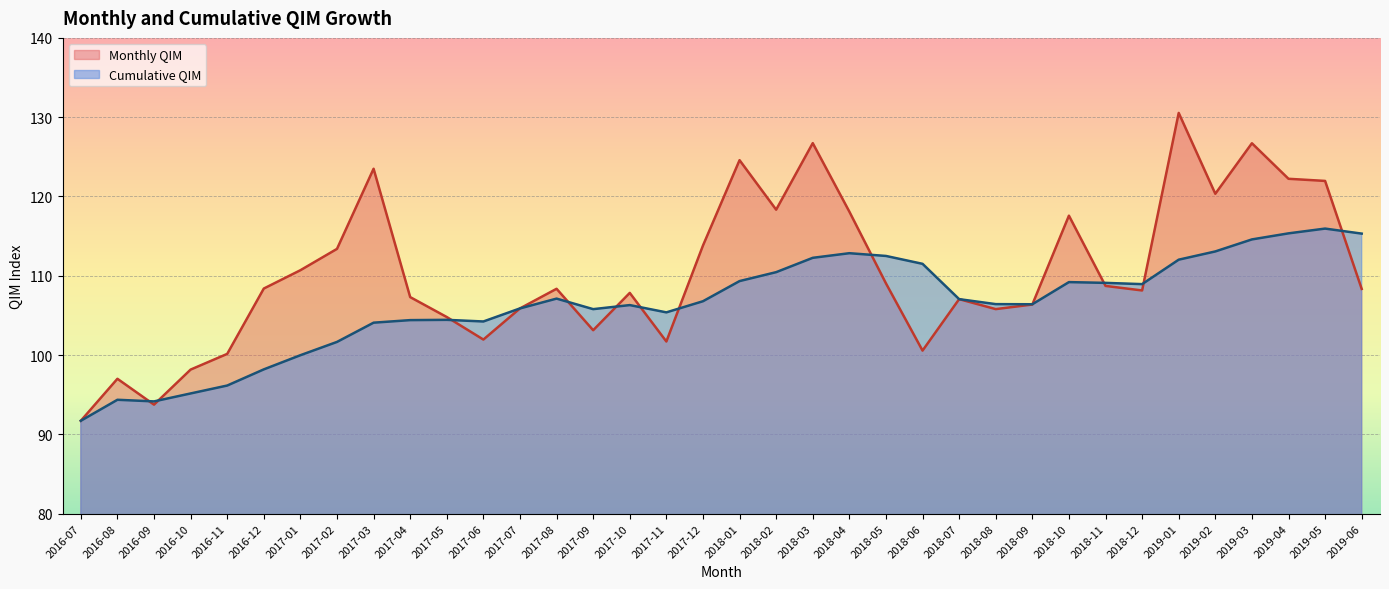

How many lines are shown in the chart?

2